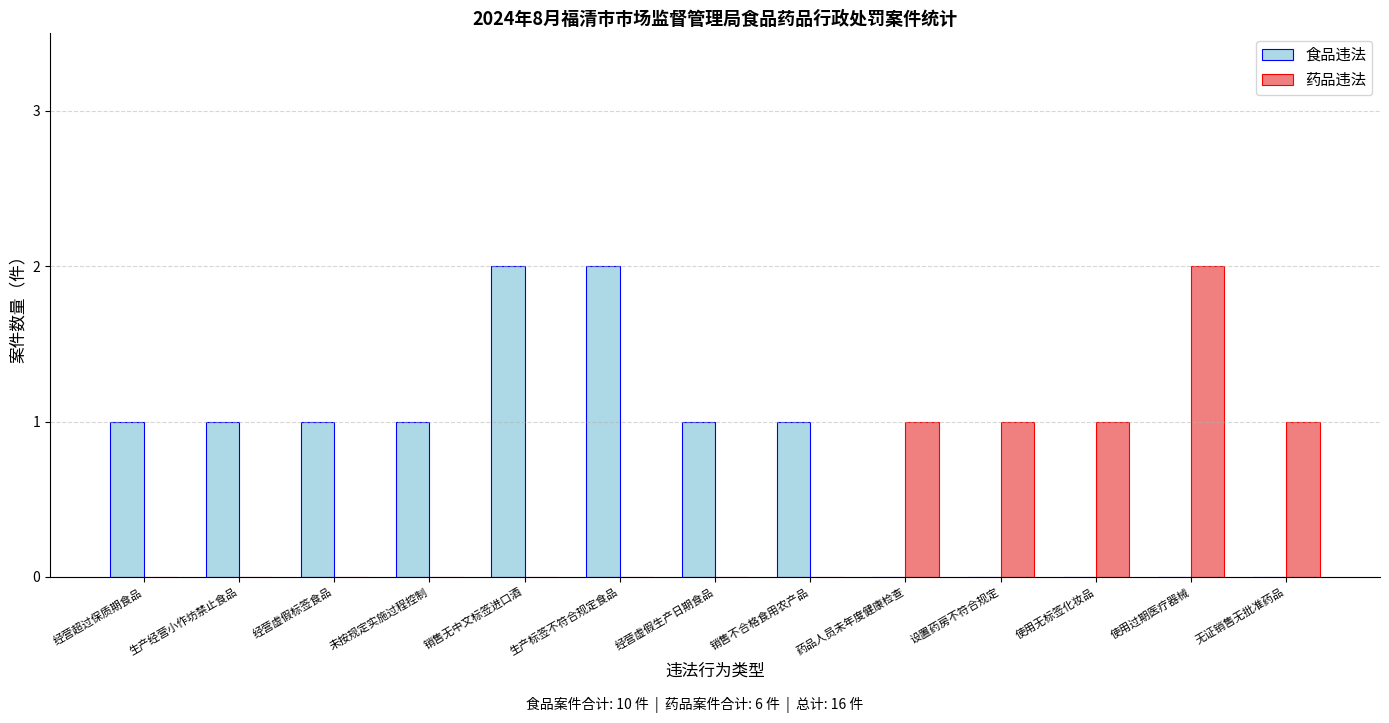

Which series has the largest total across all categories?

食品违法